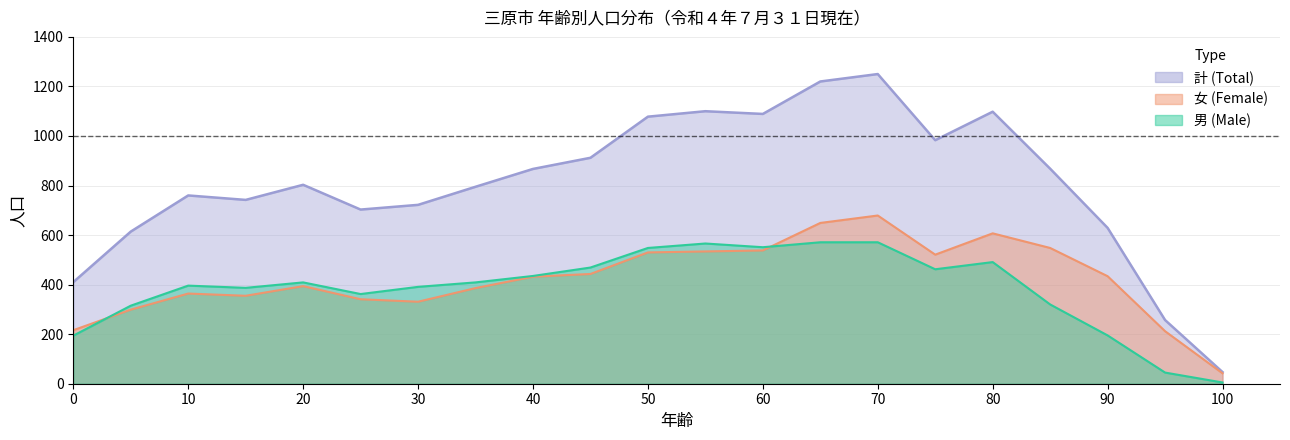

True or false: total and male cross at least once.

False